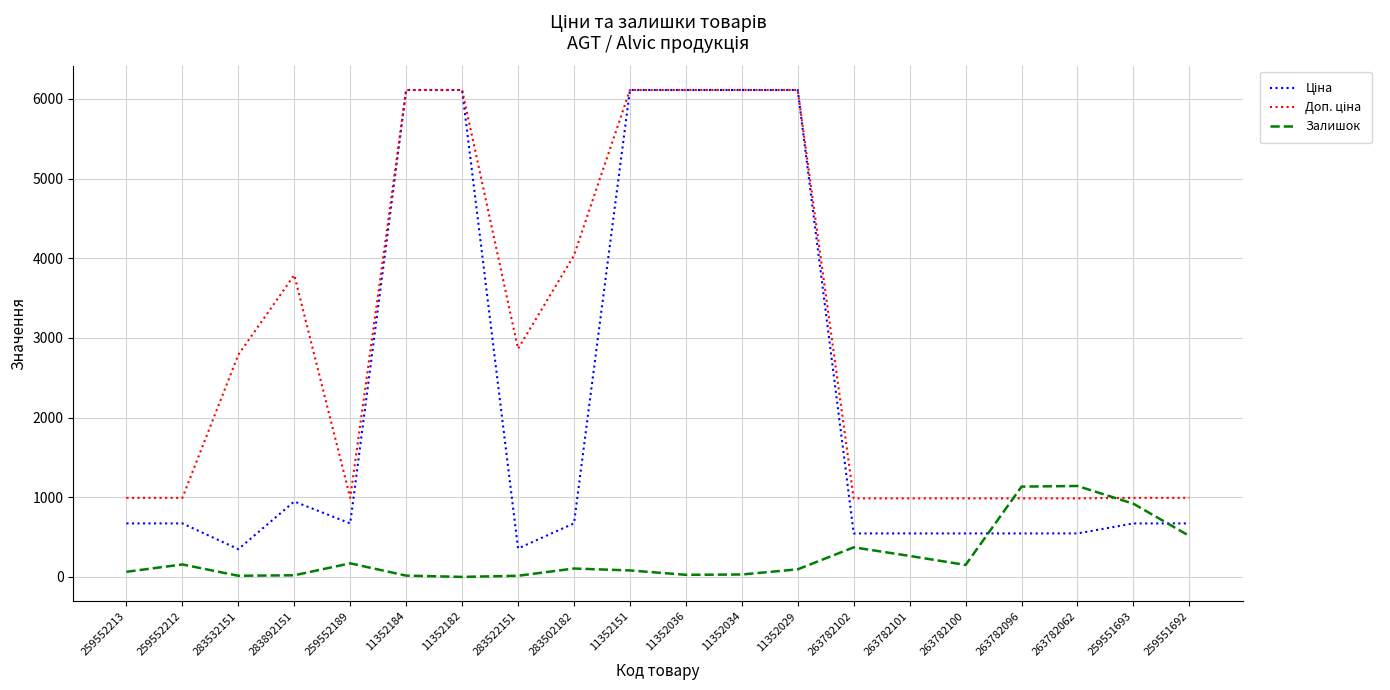

What is the greatest value displayed?

6112.5